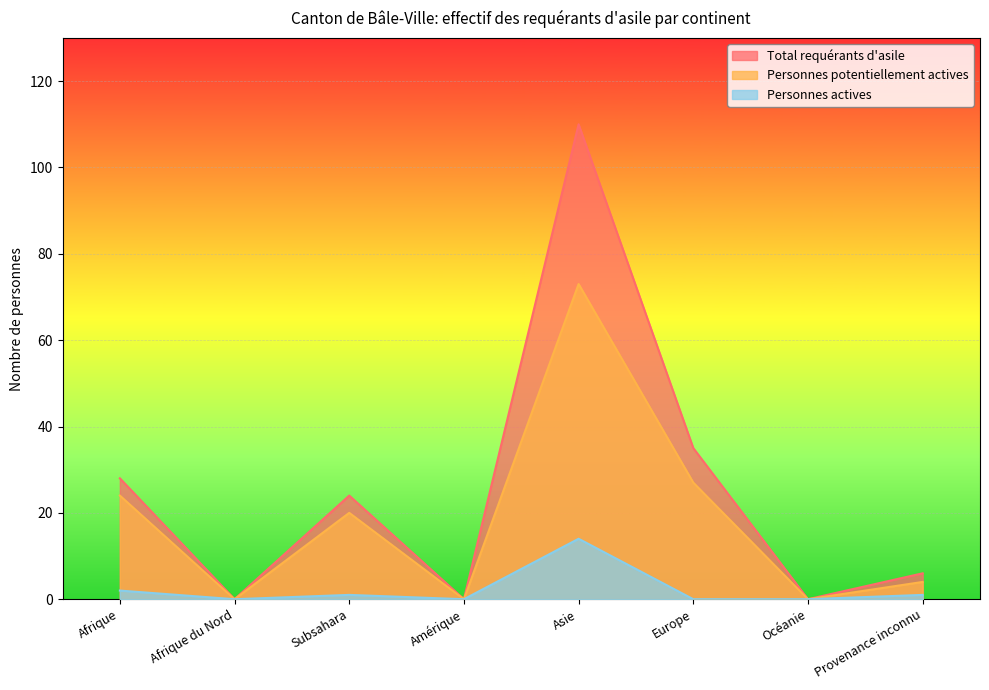

At which label does Personnes potentiellement actives first exceed 20?

Afrique